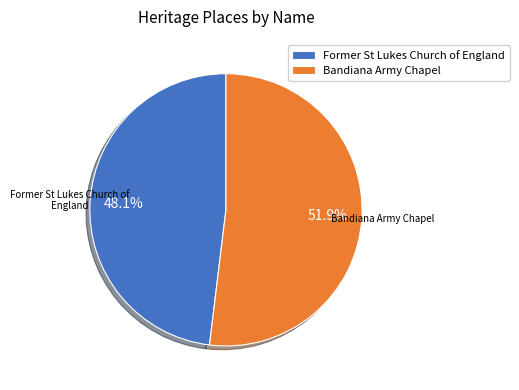

What is the total percentage of Bandiana Army Chapel and Former St Lukes Church of England?

100.0%